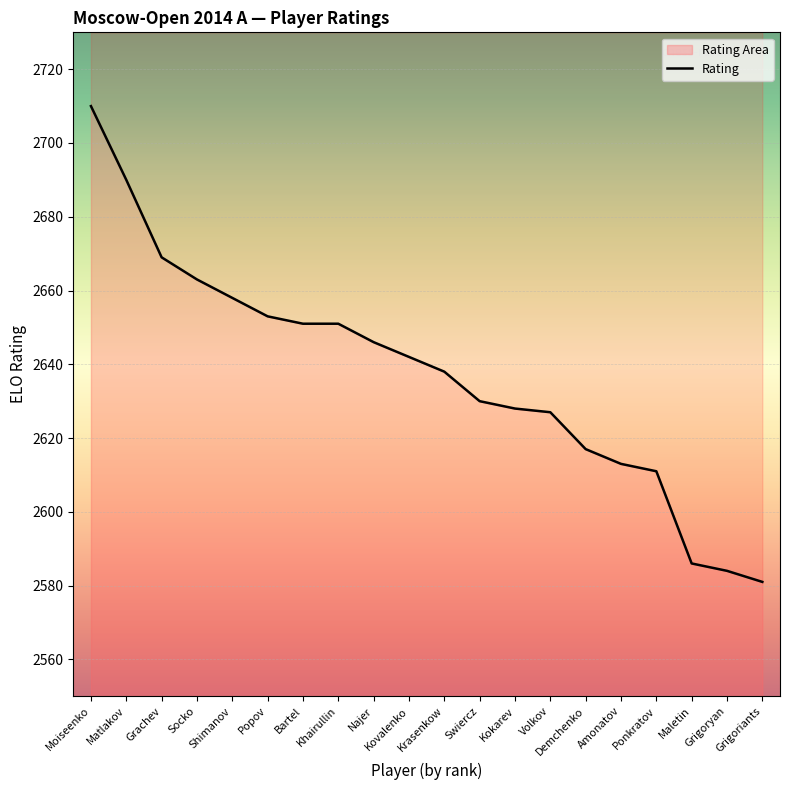

Which category has the highest value across all series?

Moiseenko